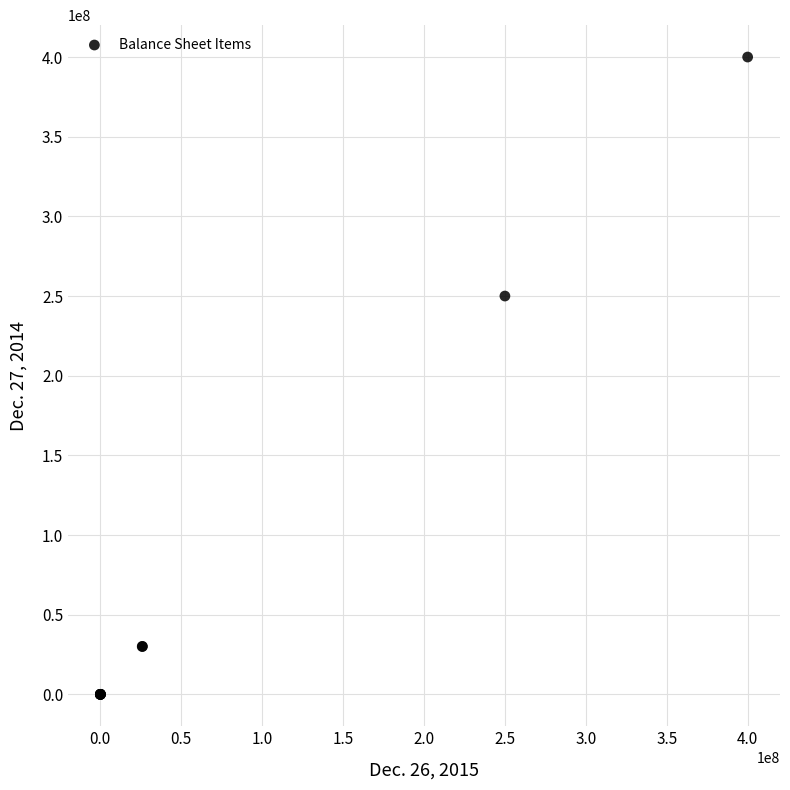

What Y value in the scatter plot is closest to 200000000?

250000000.0